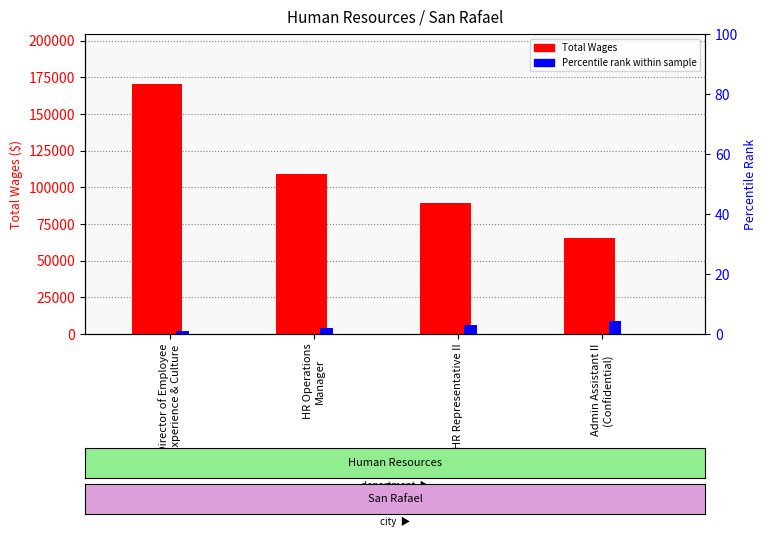

Where does the Total Wages series first go above 109410?

Director of Employee
Experience & Culture